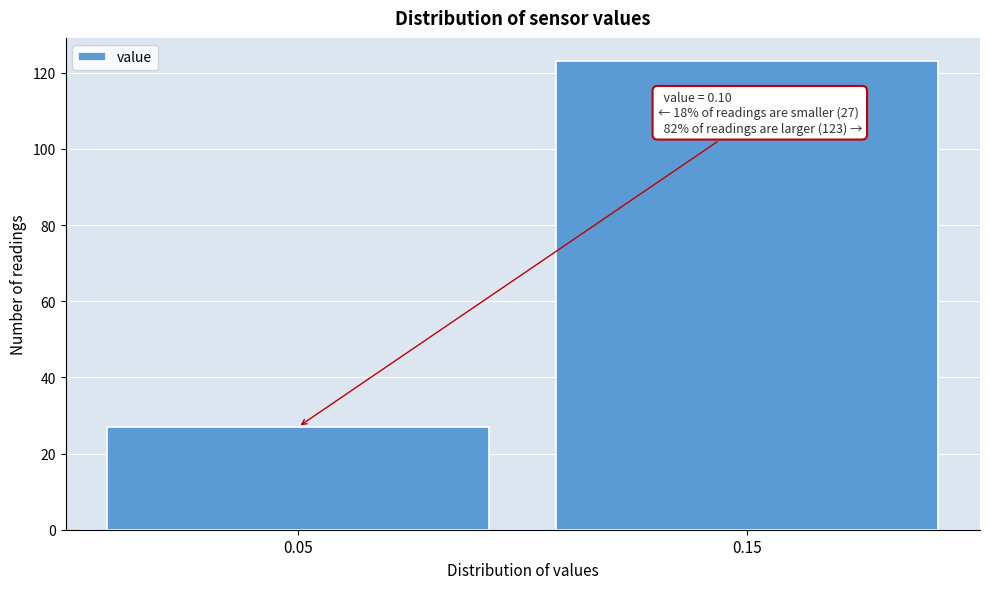

Reading right to left, list all the values displayed in this chart.

0.15=123	0.05=27